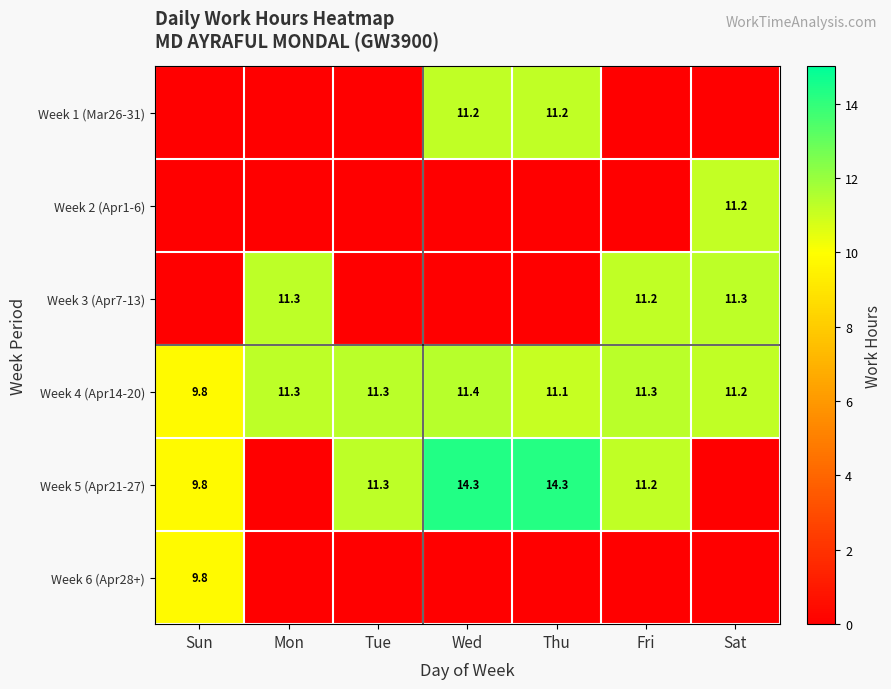

At which label does Week 4 (Apr14-20) first exceed 11?

Mon